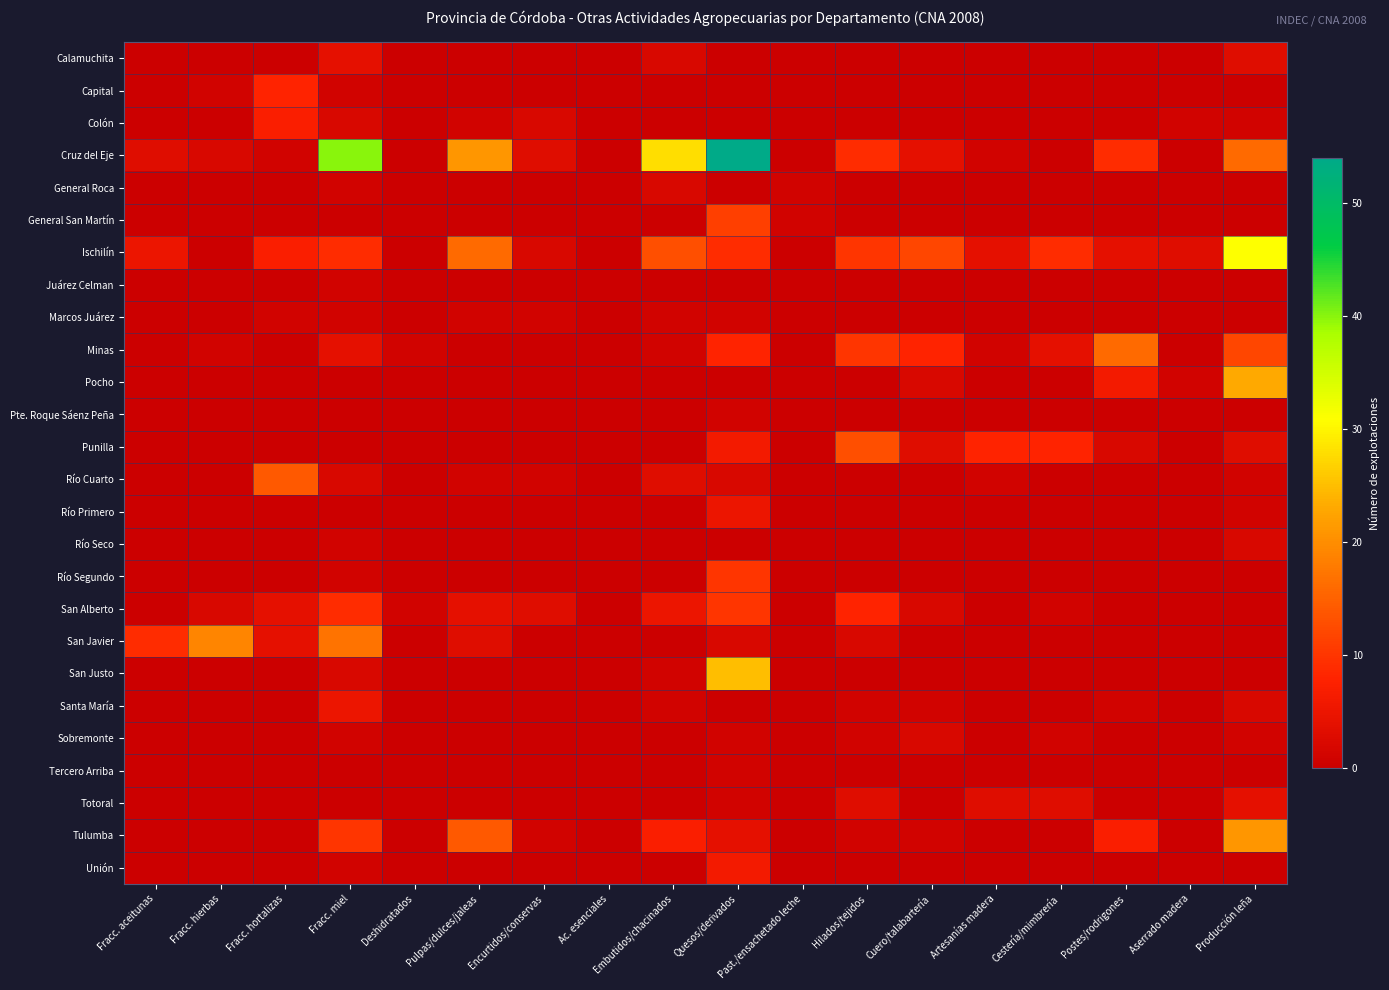

Reading left to right, list all the values displayed in this chart.

Calamuchita: Fracc. aceitunas=0	Fracc. hierbas=0	Fracc. hortalizas=0	Fracc. miel=4	Deshidratados=0	Pulpas/dulces/jaleas=0	Encurtidos/conservas=0	Ac. esenciales=0	Embutidos/chacinados=2	Quesos/derivados=0	Past./ensachetado leche=0	Hilados/tejidos=0	Cuero/talabartería=0	Artesanías madera=0	Cestería/mimbrería=0	Postes/rodrigones=0	Aserrado madera=0	Producción leña=3
Capital: Fracc. aceitunas=0	Fracc. hierbas=1	Fracc. hortalizas=8	Fracc. miel=1	Deshidratados=0	Pulpas/dulces/jaleas=0	Encurtidos/conservas=0	Ac. esenciales=0	Embutidos/chacinados=0	Quesos/derivados=0	Past./ensachetado leche=0	Hilados/tejidos=0	Cuero/talabartería=0	Artesanías madera=0	Cestería/mimbrería=0	Postes/rodrigones=0	Aserrado madera=0	Producción leña=0
Colón: Fracc. aceitunas=0	Fracc. hierbas=0	Fracc. hortalizas=7	Fracc. miel=2	Deshidratados=0	Pulpas/dulces/jaleas=1	Encurtidos/conservas=2	Ac. esenciales=0	Embutidos/chacinados=0	Quesos/derivados=0	Past./ensachetado leche=0	Hilados/tejidos=0	Cuero/talabartería=0	Artesanías madera=0	Cestería/mimbrería=0	Postes/rodrigones=0	Aserrado madera=1	Producción leña=1
Cruz del Eje: Fracc. aceitunas=3	Fracc. hierbas=2	Fracc. hortalizas=1	Fracc. miel=40	Deshidratados=0	Pulpas/dulces/jaleas=21	Encurtidos/conservas=3	Ac. esenciales=0	Embutidos/chacinados=28	Quesos/derivados=54	Past./ensachetado leche=0	Hilados/tejidos=9	Cuero/talabartería=4	Artesanías madera=1	Cestería/mimbrería=0	Postes/rodrigones=9	Aserrado madera=0	Producción leña=16
General Roca: Fracc. aceitunas=0	Fracc. hierbas=0	Fracc. hortalizas=0	Fracc. miel=1	Deshidratados=0	Pulpas/dulces/jaleas=0	Encurtidos/conservas=0	Ac. esenciales=0	Embutidos/chacinados=2	Quesos/derivados=0	Past./ensachetado leche=1	Hilados/tejidos=0	Cuero/talabartería=0	Artesanías madera=0	Cestería/mimbrería=0	Postes/rodrigones=0	Aserrado madera=0	Producción leña=0
General San Martín: Fracc. aceitunas=0	Fracc. hierbas=0	Fracc. hortalizas=0	Fracc. miel=0	Deshidratados=0	Pulpas/dulces/jaleas=0	Encurtidos/conservas=0	Ac. esenciales=0	Embutidos/chacinados=0	Quesos/derivados=11	Past./ensachetado leche=1	Hilados/tejidos=0	Cuero/talabartería=0	Artesanías madera=0	Cestería/mimbrería=0	Postes/rodrigones=0	Aserrado madera=0	Producción leña=0
Ischilín: Fracc. aceitunas=5	Fracc. hierbas=0	Fracc. hortalizas=7	Fracc. miel=9	Deshidratados=0	Pulpas/dulces/jaleas=16	Encurtidos/conservas=2	Ac. esenciales=0	Embutidos/chacinados=13	Quesos/derivados=9	Past./ensachetado leche=0	Hilados/tejidos=10	Cuero/talabartería=12	Artesanías madera=4	Cestería/mimbrería=9	Postes/rodrigones=4	Aserrado madera=3	Producción leña=31
Juárez Celman: Fracc. aceitunas=0	Fracc. hierbas=0	Fracc. hortalizas=0	Fracc. miel=1	Deshidratados=0	Pulpas/dulces/jaleas=0	Encurtidos/conservas=0	Ac. esenciales=0	Embutidos/chacinados=0	Quesos/derivados=0	Past./ensachetado leche=0	Hilados/tejidos=0	Cuero/talabartería=0	Artesanías madera=0	Cestería/mimbrería=0	Postes/rodrigones=0	Aserrado madera=0	Producción leña=0
Marcos Juárez: Fracc. aceitunas=0	Fracc. hierbas=0	Fracc. hortalizas=1	Fracc. miel=1	Deshidratados=0	Pulpas/dulces/jaleas=1	Encurtidos/conservas=1	Ac. esenciales=0	Embutidos/chacinados=1	Quesos/derivados=1	Past./ensachetado leche=0	Hilados/tejidos=0	Cuero/talabartería=0	Artesanías madera=0	Cestería/mimbrería=0	Postes/rodrigones=0	Aserrado madera=0	Producción leña=0
Minas: Fracc. aceitunas=0	Fracc. hierbas=1	Fracc. hortalizas=0	Fracc. miel=4	Deshidratados=1	Pulpas/dulces/jaleas=0	Encurtidos/conservas=0	Ac. esenciales=0	Embutidos/chacinados=1	Quesos/derivados=8	Past./ensachetado leche=0	Hilados/tejidos=10	Cuero/talabartería=8	Artesanías madera=1	Cestería/mimbrería=4	Postes/rodrigones=16	Aserrado madera=0	Producción leña=12
Pocho: Fracc. aceitunas=0	Fracc. hierbas=0	Fracc. hortalizas=0	Fracc. miel=0	Deshidratados=0	Pulpas/dulces/jaleas=0	Encurtidos/conservas=0	Ac. esenciales=0	Embutidos/chacinados=0	Quesos/derivados=0	Past./ensachetado leche=0	Hilados/tejidos=0	Cuero/talabartería=2	Artesanías madera=0	Cestería/mimbrería=0	Postes/rodrigones=6	Aserrado madera=1	Producción leña=23
Pte. Roque Sáenz Peña: Fracc. aceitunas=0	Fracc. hierbas=0	Fracc. hortalizas=0	Fracc. miel=0	Deshidratados=0	Pulpas/dulces/jaleas=0	Encurtidos/conservas=0	Ac. esenciales=0	Embutidos/chacinados=0	Quesos/derivados=1	Past./ensachetado leche=0	Hilados/tejidos=0	Cuero/talabartería=0	Artesanías madera=0	Cestería/mimbrería=0	Postes/rodrigones=0	Aserrado madera=0	Producción leña=0
Punilla: Fracc. aceitunas=0	Fracc. hierbas=0	Fracc. hortalizas=0	Fracc. miel=0	Deshidratados=0	Pulpas/dulces/jaleas=0	Encurtidos/conservas=0	Ac. esenciales=0	Embutidos/chacinados=0	Quesos/derivados=6	Past./ensachetado leche=0	Hilados/tejidos=13	Cuero/talabartería=3	Artesanías madera=8	Cestería/mimbrería=8	Postes/rodrigones=2	Aserrado madera=0	Producción leña=3
Río Cuarto: Fracc. aceitunas=0	Fracc. hierbas=0	Fracc. hortalizas=14	Fracc. miel=2	Deshidratados=0	Pulpas/dulces/jaleas=1	Encurtidos/conservas=1	Ac. esenciales=0	Embutidos/chacinados=3	Quesos/derivados=2	Past./ensachetado leche=0	Hilados/tejidos=0	Cuero/talabartería=0	Artesanías madera=1	Cestería/mimbrería=0	Postes/rodrigones=0	Aserrado madera=0	Producción leña=1
Río Primero: Fracc. aceitunas=0	Fracc. hierbas=0	Fracc. hortalizas=0	Fracc. miel=0	Deshidratados=0	Pulpas/dulces/jaleas=0	Encurtidos/conservas=0	Ac. esenciales=0	Embutidos/chacinados=0	Quesos/derivados=5	Past./ensachetado leche=0	Hilados/tejidos=0	Cuero/talabartería=0	Artesanías madera=0	Cestería/mimbrería=0	Postes/rodrigones=0	Aserrado madera=0	Producción leña=1
Río Seco: Fracc. aceitunas=0	Fracc. hierbas=0	Fracc. hortalizas=0	Fracc. miel=1	Deshidratados=0	Pulpas/dulces/jaleas=0	Encurtidos/conservas=0	Ac. esenciales=0	Embutidos/chacinados=0	Quesos/derivados=0	Past./ensachetado leche=0	Hilados/tejidos=0	Cuero/talabartería=0	Artesanías madera=0	Cestería/mimbrería=0	Postes/rodrigones=0	Aserrado madera=0	Producción leña=2
Río Segundo: Fracc. aceitunas=0	Fracc. hierbas=0	Fracc. hortalizas=0	Fracc. miel=1	Deshidratados=0	Pulpas/dulces/jaleas=0	Encurtidos/conservas=0	Ac. esenciales=0	Embutidos/chacinados=0	Quesos/derivados=10	Past./ensachetado leche=0	Hilados/tejidos=0	Cuero/talabartería=0	Artesanías madera=0	Cestería/mimbrería=0	Postes/rodrigones=0	Aserrado madera=0	Producción leña=0
San Alberto: Fracc. aceitunas=0	Fracc. hierbas=2	Fracc. hortalizas=4	Fracc. miel=9	Deshidratados=1	Pulpas/dulces/jaleas=4	Encurtidos/conservas=3	Ac. esenciales=0	Embutidos/chacinados=5	Quesos/derivados=10	Past./ensachetado leche=0	Hilados/tejidos=8	Cuero/talabartería=2	Artesanías madera=0	Cestería/mimbrería=1	Postes/rodrigones=0	Aserrado madera=0	Producción leña=0
San Javier: Fracc. aceitunas=9	Fracc. hierbas=19	Fracc. hortalizas=4	Fracc. miel=17	Deshidratados=0	Pulpas/dulces/jaleas=3	Encurtidos/conservas=0	Ac. esenciales=0	Embutidos/chacinados=0	Quesos/derivados=2	Past./ensachetado leche=0	Hilados/tejidos=2	Cuero/talabartería=0	Artesanías madera=0	Cestería/mimbrería=0	Postes/rodrigones=0	Aserrado madera=0	Producción leña=0
San Justo: Fracc. aceitunas=0	Fracc. hierbas=0	Fracc. hortalizas=0	Fracc. miel=2	Deshidratados=0	Pulpas/dulces/jaleas=0	Encurtidos/conservas=0	Ac. esenciales=0	Embutidos/chacinados=1	Quesos/derivados=25	Past./ensachetado leche=0	Hilados/tejidos=0	Cuero/talabartería=0	Artesanías madera=0	Cestería/mimbrería=0	Postes/rodrigones=0	Aserrado madera=0	Producción leña=0
Santa María: Fracc. aceitunas=0	Fracc. hierbas=0	Fracc. hortalizas=0	Fracc. miel=5	Deshidratados=0	Pulpas/dulces/jaleas=0	Encurtidos/conservas=0	Ac. esenciales=0	Embutidos/chacinados=1	Quesos/derivados=0	Past./ensachetado leche=0	Hilados/tejidos=1	Cuero/talabartería=1	Artesanías madera=0	Cestería/mimbrería=0	Postes/rodrigones=1	Aserrado madera=0	Producción leña=2
Sobremonte: Fracc. aceitunas=0	Fracc. hierbas=0	Fracc. hortalizas=0	Fracc. miel=1	Deshidratados=0	Pulpas/dulces/jaleas=0	Encurtidos/conservas=0	Ac. esenciales=0	Embutidos/chacinados=0	Quesos/derivados=1	Past./ensachetado leche=0	Hilados/tejidos=1	Cuero/talabartería=2	Artesanías madera=0	Cestería/mimbrería=1	Postes/rodrigones=0	Aserrado madera=0	Producción leña=1
Tercero Arriba: Fracc. aceitunas=0	Fracc. hierbas=0	Fracc. hortalizas=0	Fracc. miel=0	Deshidratados=0	Pulpas/dulces/jaleas=0	Encurtidos/conservas=0	Ac. esenciales=0	Embutidos/chacinados=0	Quesos/derivados=1	Past./ensachetado leche=0	Hilados/tejidos=0	Cuero/talabartería=0	Artesanías madera=0	Cestería/mimbrería=0	Postes/rodrigones=0	Aserrado madera=0	Producción leña=0
Totoral: Fracc. aceitunas=0	Fracc. hierbas=0	Fracc. hortalizas=0	Fracc. miel=0	Deshidratados=0	Pulpas/dulces/jaleas=0	Encurtidos/conservas=0	Ac. esenciales=0	Embutidos/chacinados=0	Quesos/derivados=1	Past./ensachetado leche=0	Hilados/tejidos=3	Cuero/talabartería=0	Artesanías madera=3	Cestería/mimbrería=3	Postes/rodrigones=0	Aserrado madera=0	Producción leña=4
Tulumba: Fracc. aceitunas=0	Fracc. hierbas=0	Fracc. hortalizas=0	Fracc. miel=10	Deshidratados=0	Pulpas/dulces/jaleas=14	Encurtidos/conservas=1	Ac. esenciales=0	Embutidos/chacinados=7	Quesos/derivados=4	Past./ensachetado leche=0	Hilados/tejidos=1	Cuero/talabartería=1	Artesanías madera=0	Cestería/mimbrería=0	Postes/rodrigones=7	Aserrado madera=0	Producción leña=21
Unión: Fracc. aceitunas=0	Fracc. hierbas=0	Fracc. hortalizas=0	Fracc. miel=1	Deshidratados=0	Pulpas/dulces/jaleas=0	Encurtidos/conservas=0	Ac. esenciales=0	Embutidos/chacinados=0	Quesos/derivados=6	Past./ensachetado leche=0	Hilados/tejidos=0	Cuero/talabartería=0	Artesanías madera=0	Cestería/mimbrería=0	Postes/rodrigones=0	Aserrado madera=0	Producción leña=0